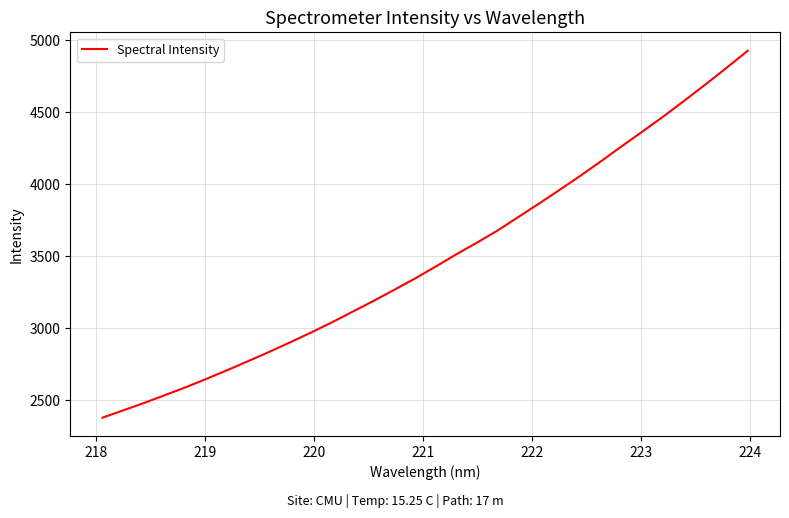

What is the difference between the maximum and minimum values?

2547.5